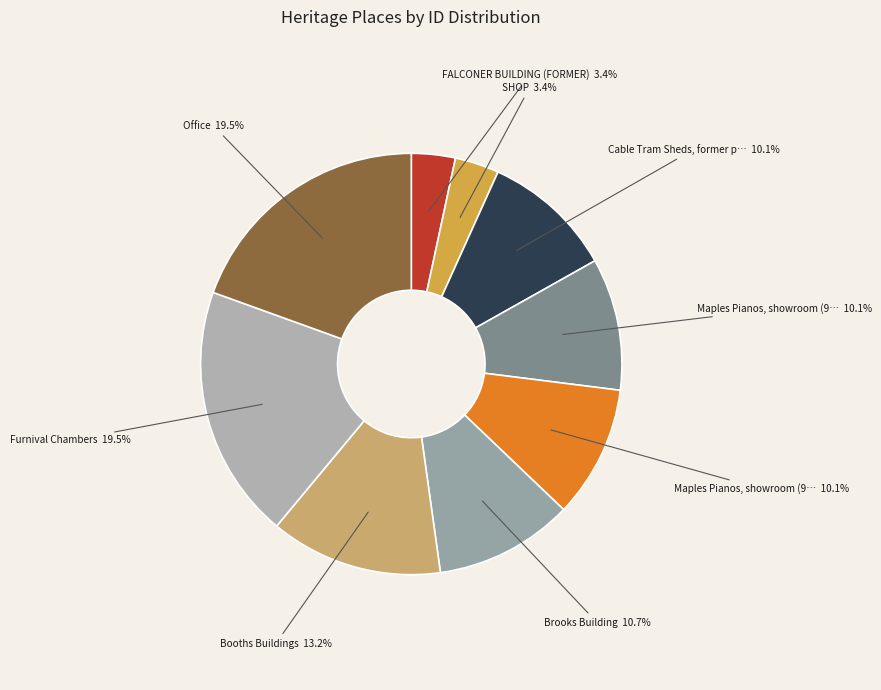

Is there a majority slice in this chart?

No